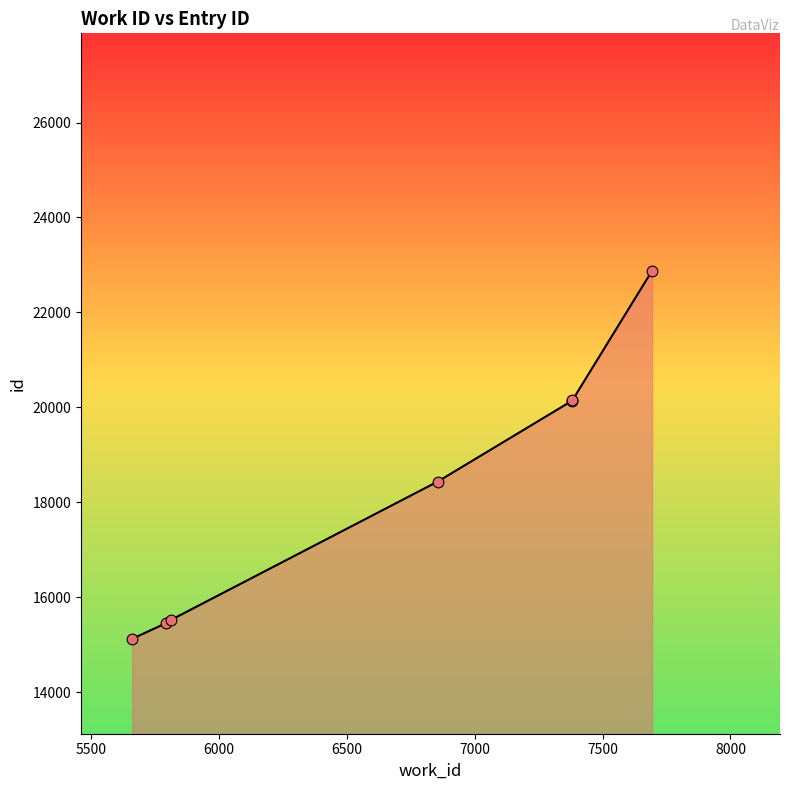

What is the ratio of the value at 6856 to the value at 5795?

1.2